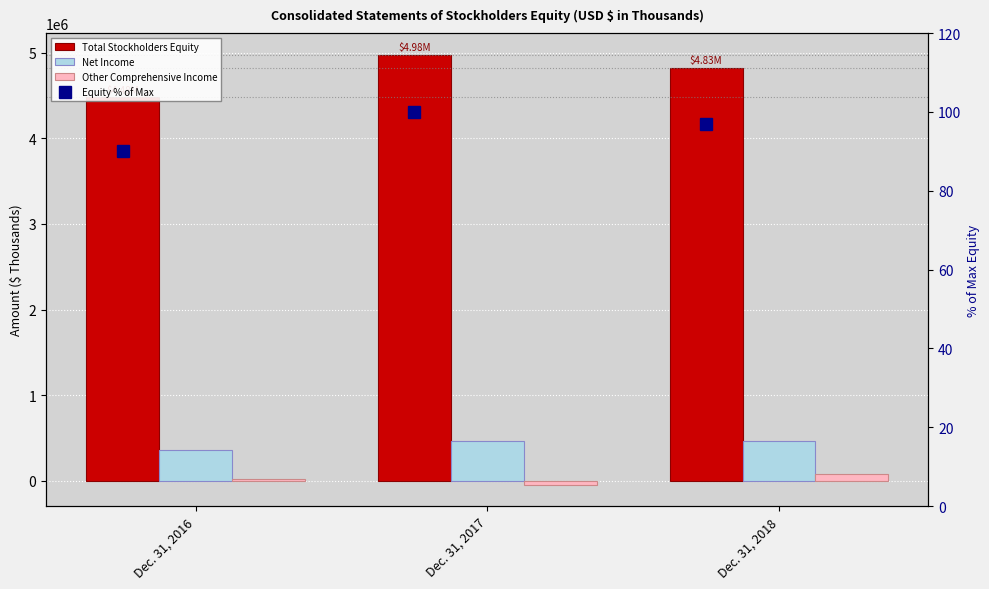

Which series changed the most between Dec. 31, 2016 and Dec. 31, 2018?

Total Stockholders Equity